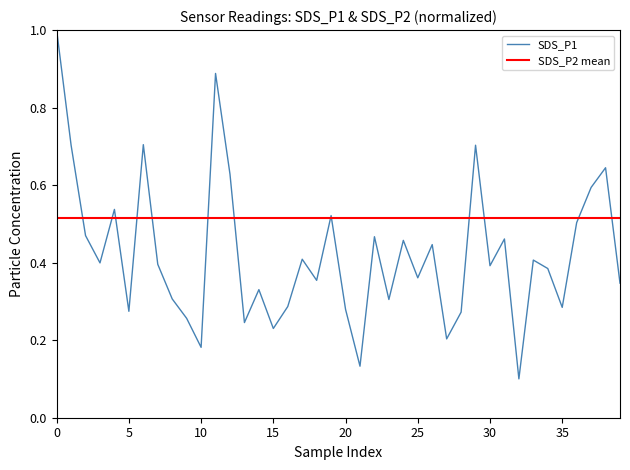

What is the label of the 3rd point from the right?

37